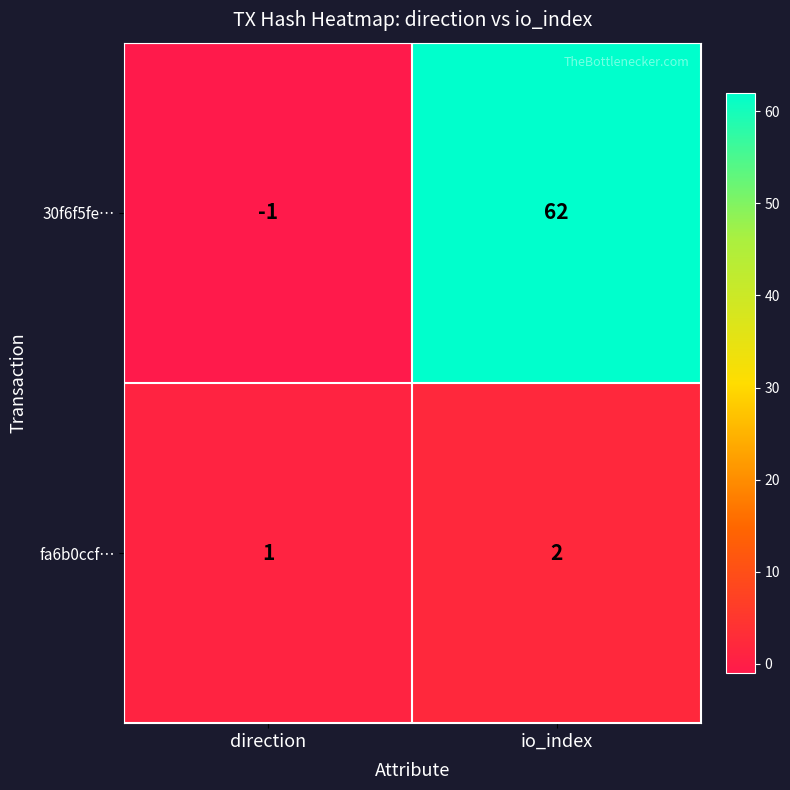

What is the sum of the fa6b0ccf… values at io_index and direction?

3